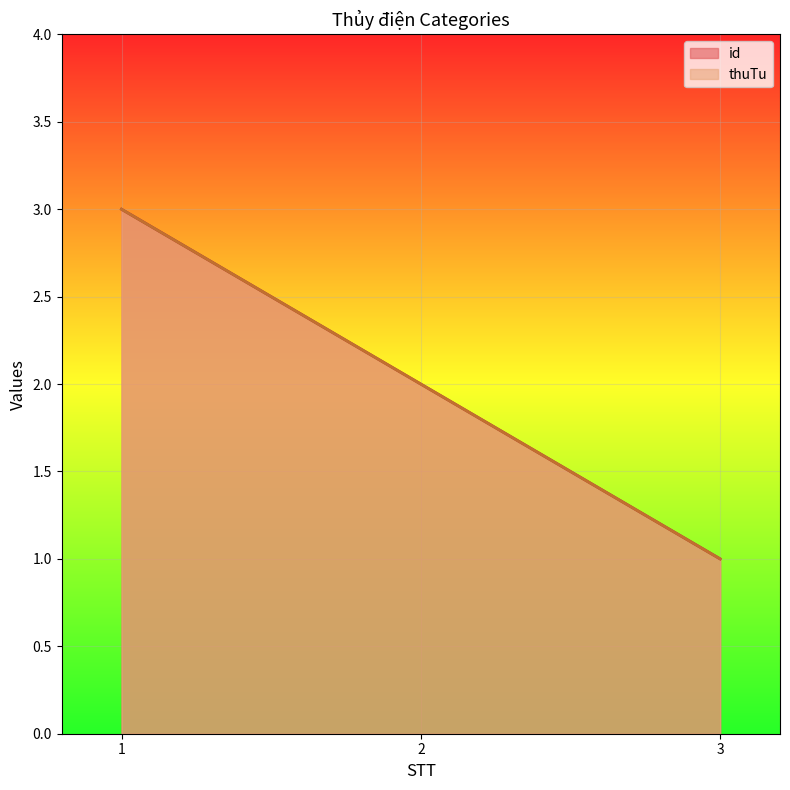

List the labels in order of id value, largest first.

1, 2, 3